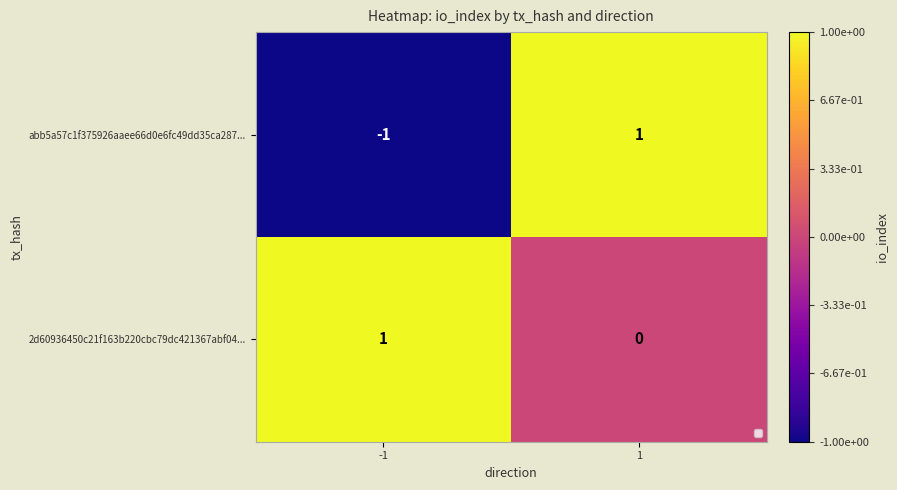

Which series changed the most between -1 and 1?

abb5a57c1f375926aaee66d0e6fc49dd35ca287...